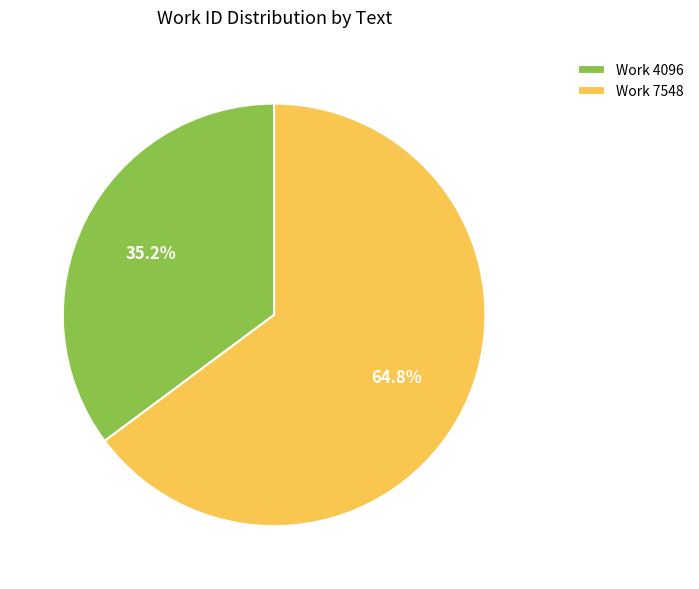

True or false: Work 4096 accounts for 35% of the total.

True